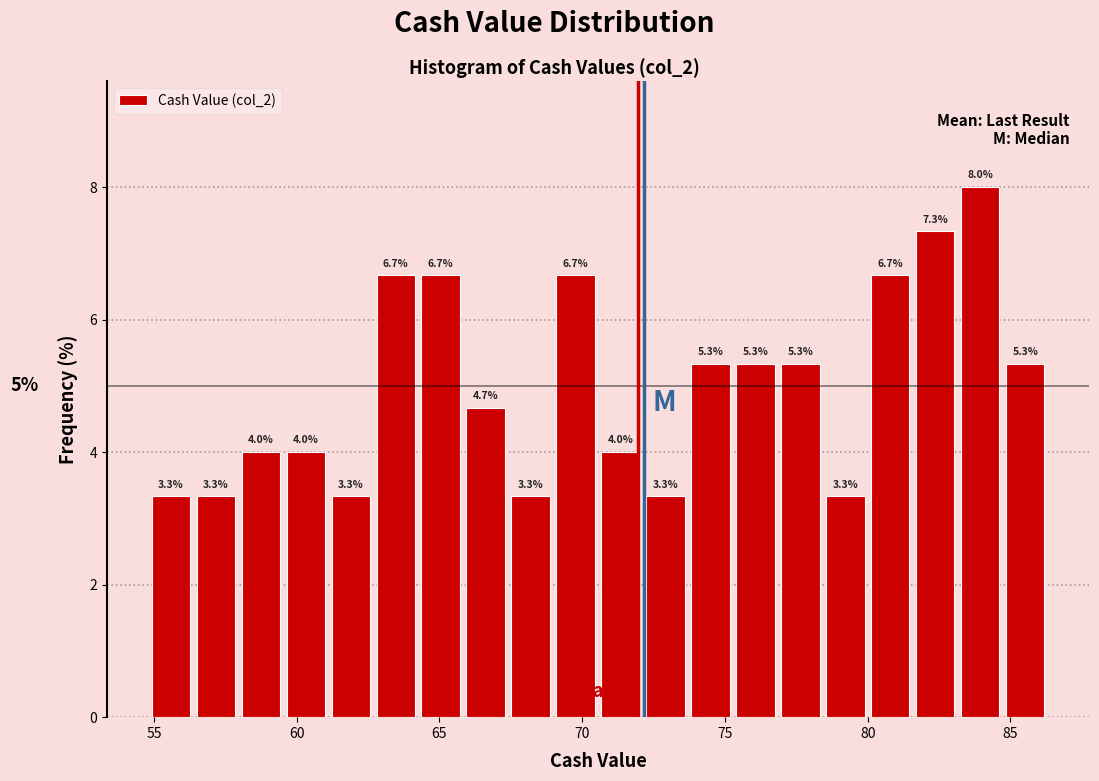

Read against the x-axis, roughly where is the centre of the tallest bar?

84.0